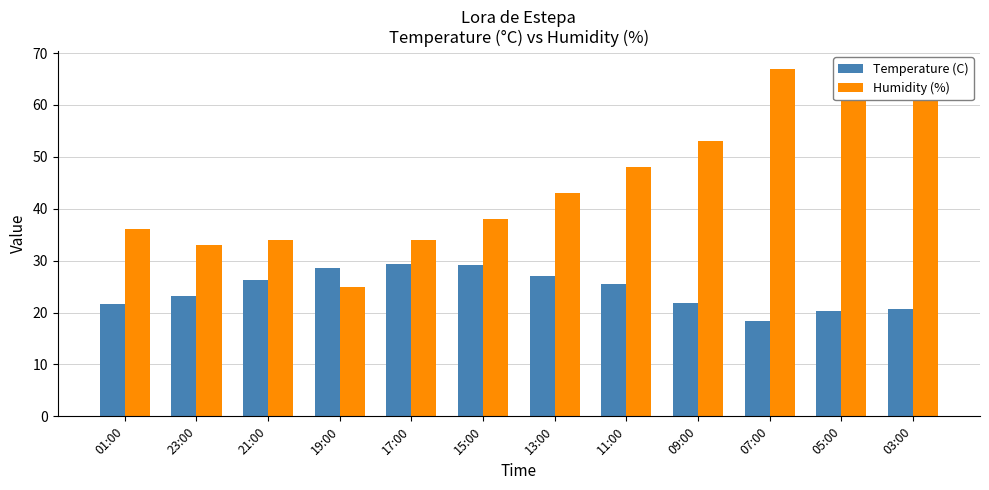

What are all the series names shown in the legend?

Temperature (C), Humidity (%)